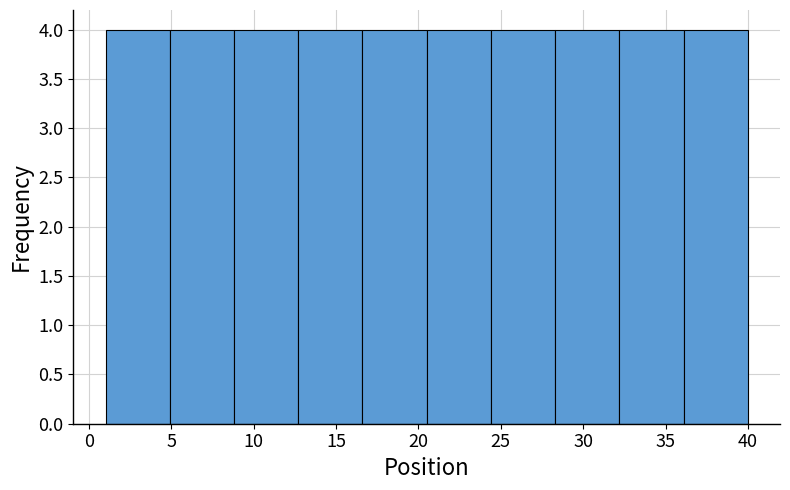

Reading left to right, transcribe this chart: for each bar, give the range it covers on the x-axis and its height. Neither the bar edges nor the heights are printed on the chart, so give them approximately, as read against the axes.

1.0 to 4.9: 4
4.9 to 8.8: 4
8.8 to 12.7: 4
12.7 to 16.6: 4
16.6 to 20.5: 4
20.5 to 24.4: 4
24.4 to 28.3: 4
28.3 to 32.2: 4
32.2 to 36.1: 4
36.1 to 40.0: 4